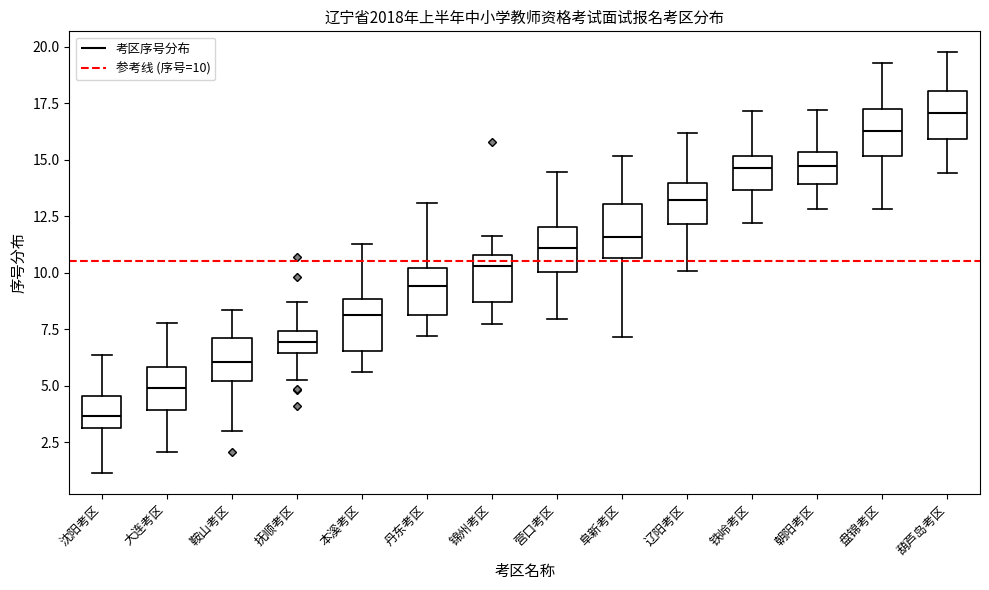

Reading left to right, transcribe this box plot: for each box, give where its median line is, the range the box spans, and where its two whiskers end, as read against the y-axis. The values are not printed on the chart, so give them approximately, as read against the axis.

沈阳考区: median 3.5, box 3.0 to 4.5, whiskers 1.0 to 6.5
大连考区: median 5.0, box 4.0 to 6.0, whiskers 2.0 to 8.0
鞍山考区: median 6.0, box 5.0 to 7.0, whiskers 3.0 to 8.5
抚顺考区: median 7.0, box 6.5 to 7.5, whiskers 5.0 to 8.5
本溪考区: median 8.0, box 6.5 to 9.0, whiskers 5.5 to 11.5
丹东考区: median 9.5, box 8.0 to 10.0, whiskers 7.0 to 13.0
锦州考区: median 10.5, box 8.5 to 11.0, whiskers 7.5 to 11.5
营口考区: median 11.0, box 10.0 to 12.0, whiskers 8.0 to 14.5
阜新考区: median 11.5, box 10.5 to 13.0, whiskers 7.0 to 15.0
辽阳考区: median 13.0, box 12.0 to 14.0, whiskers 10.0 to 16.0
铁岭考区: median 14.5, box 13.5 to 15.0, whiskers 12.0 to 17.0
朝阳考区: median 14.5, box 14.0 to 15.5, whiskers 13.0 to 17.0
盘锦考区: median 16.5, box 15.0 to 17.0, whiskers 13.0 to 19.5
葫芦岛考区: median 17.0, box 16.0 to 18.0, whiskers 14.5 to 19.5